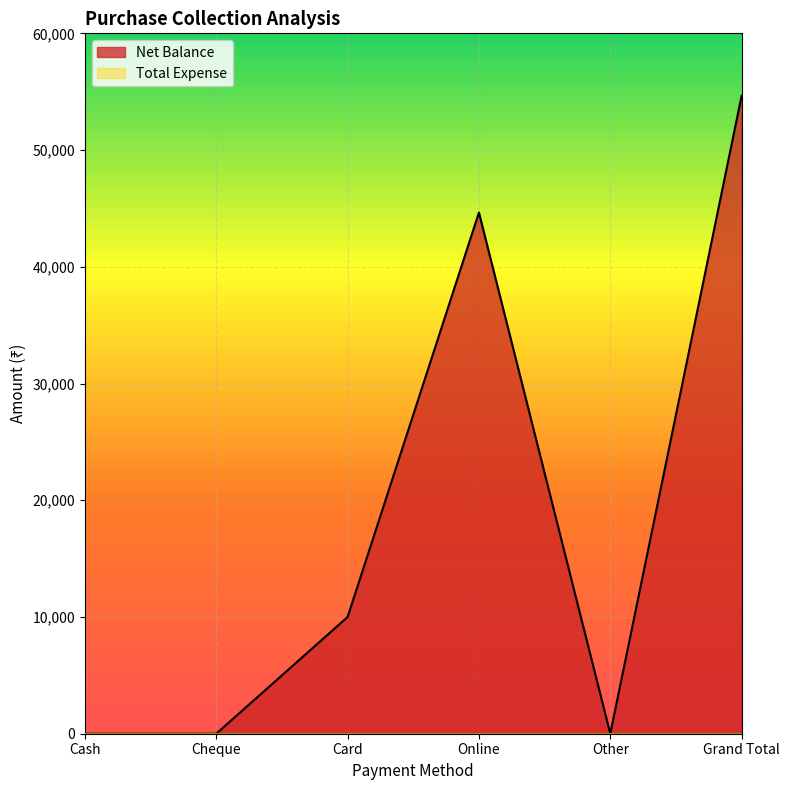

Which label corresponds to the smallest value in the chart?

Cash